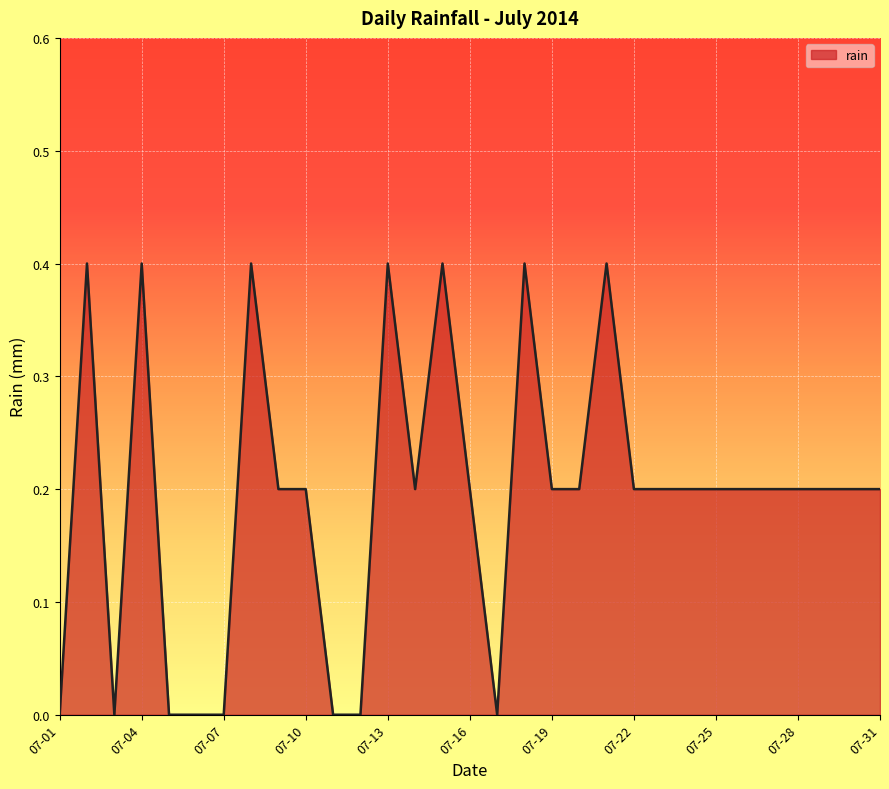

Does the chart display data point markers on the line(s)?

No